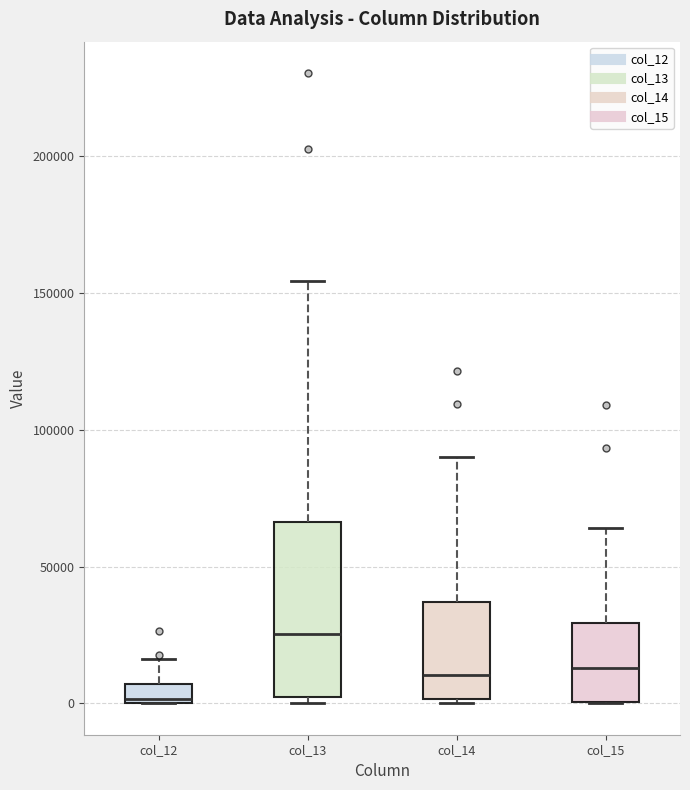

Where is the upper edge of the box for col_15 on the y-axis? The values are not printed on the chart, so give them approximately, as read against the axis.

30000